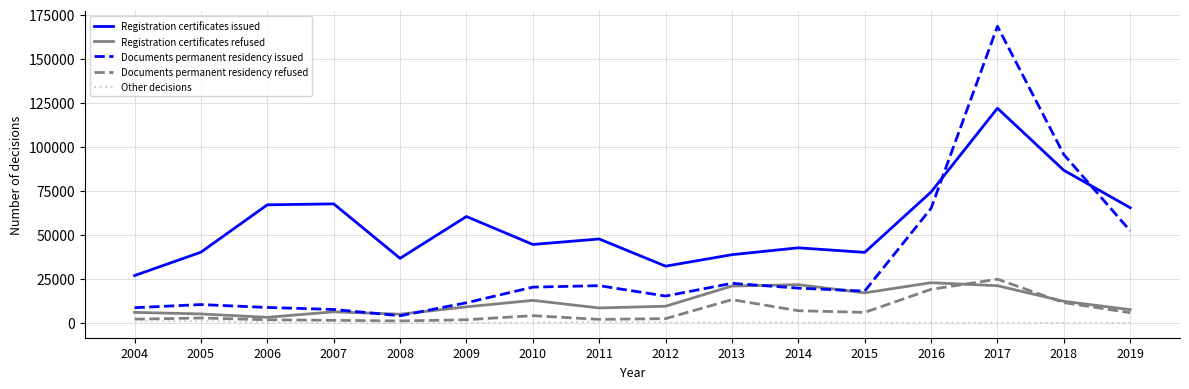

What is the lowest value of the Documents permanent residency issued series?

4080